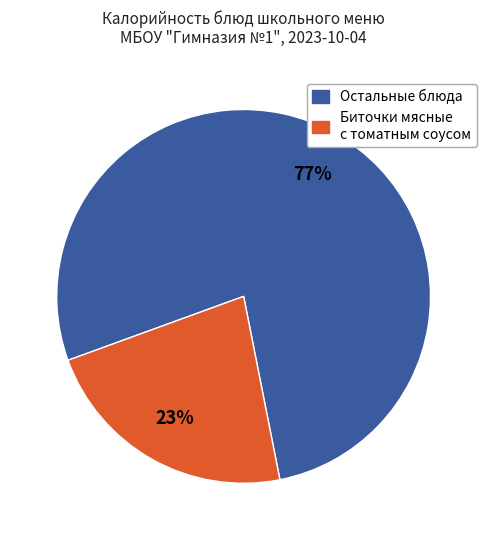

To the nearest percent, what is the average slice percentage?

50%